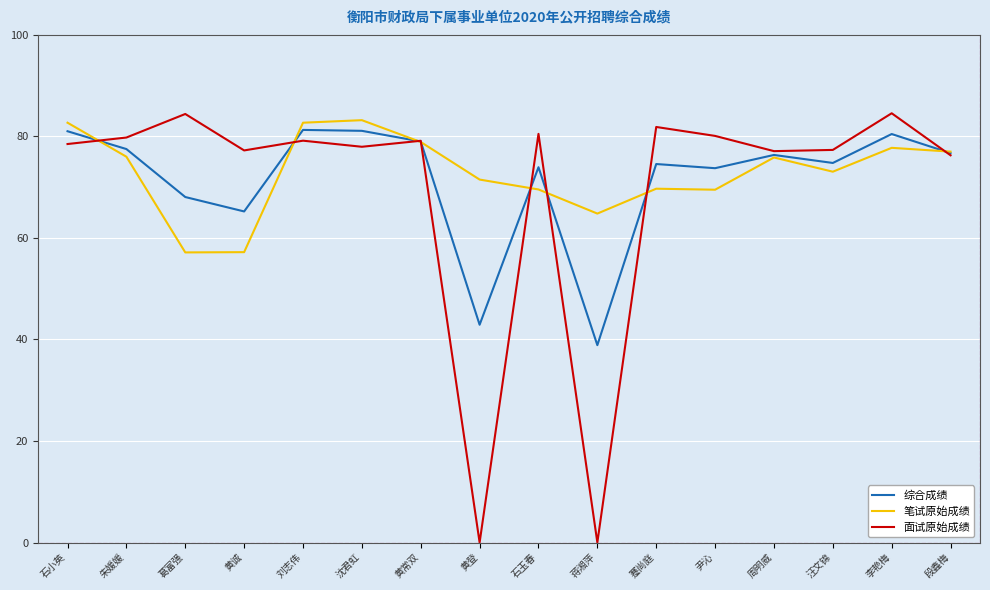

What is the approximate value of 面试原始成绩 at 沈君虹?

78.0